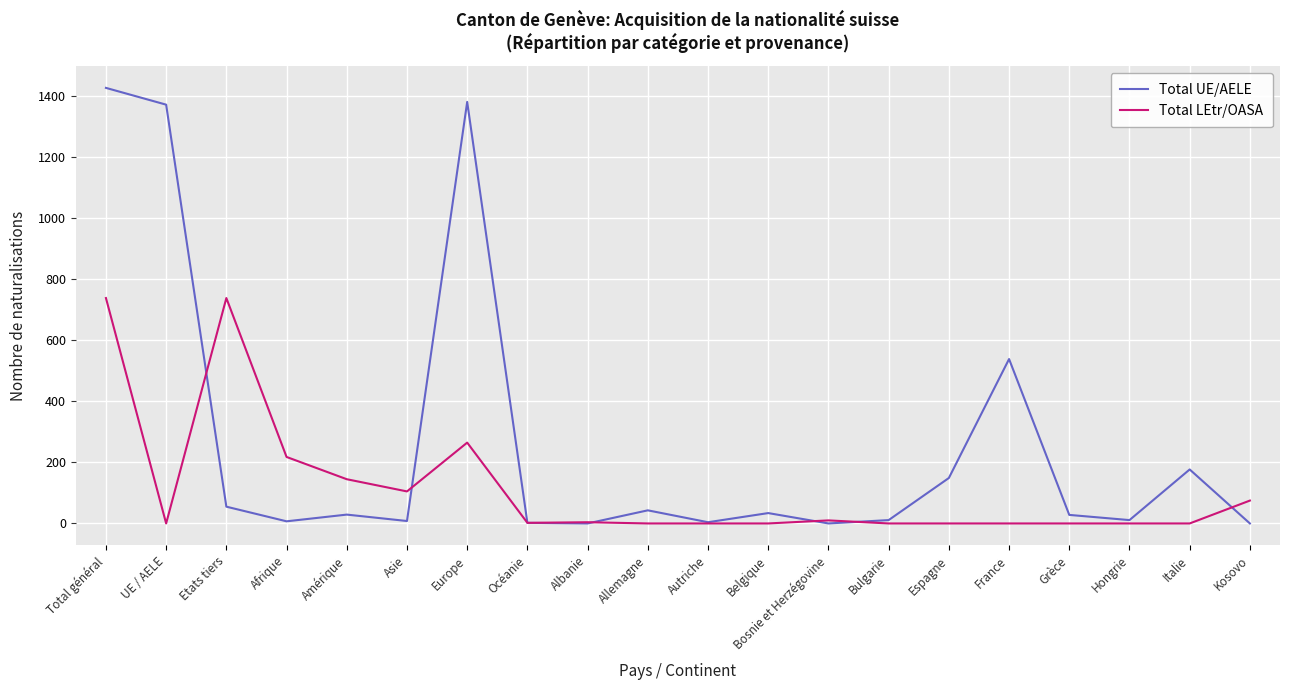

What is the spread (max minus min) of values at Belgique?

34